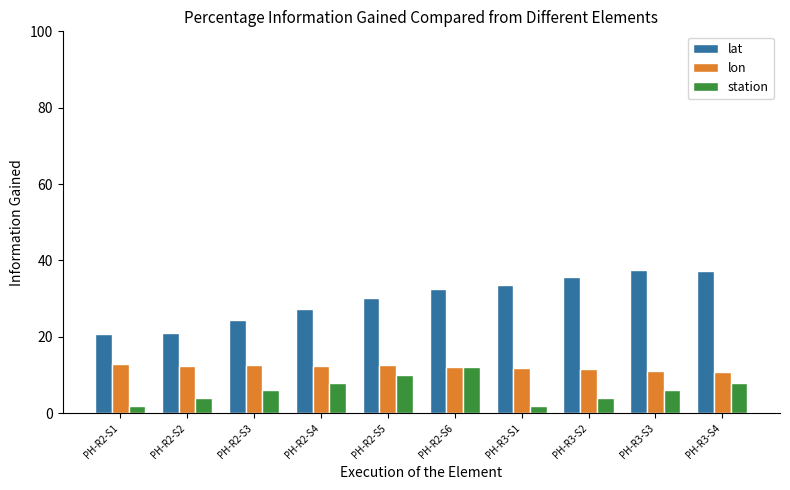

What is the average value of the lat series?

30.1